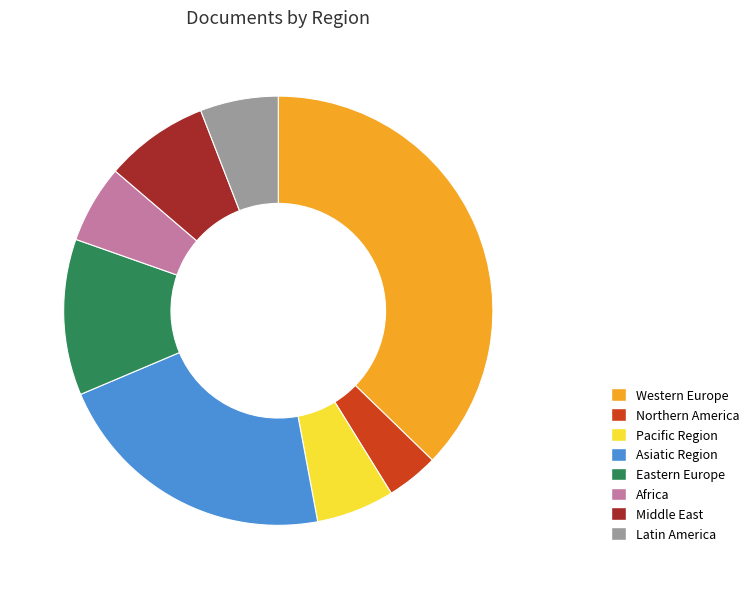

How many slices are in this pie chart?

8